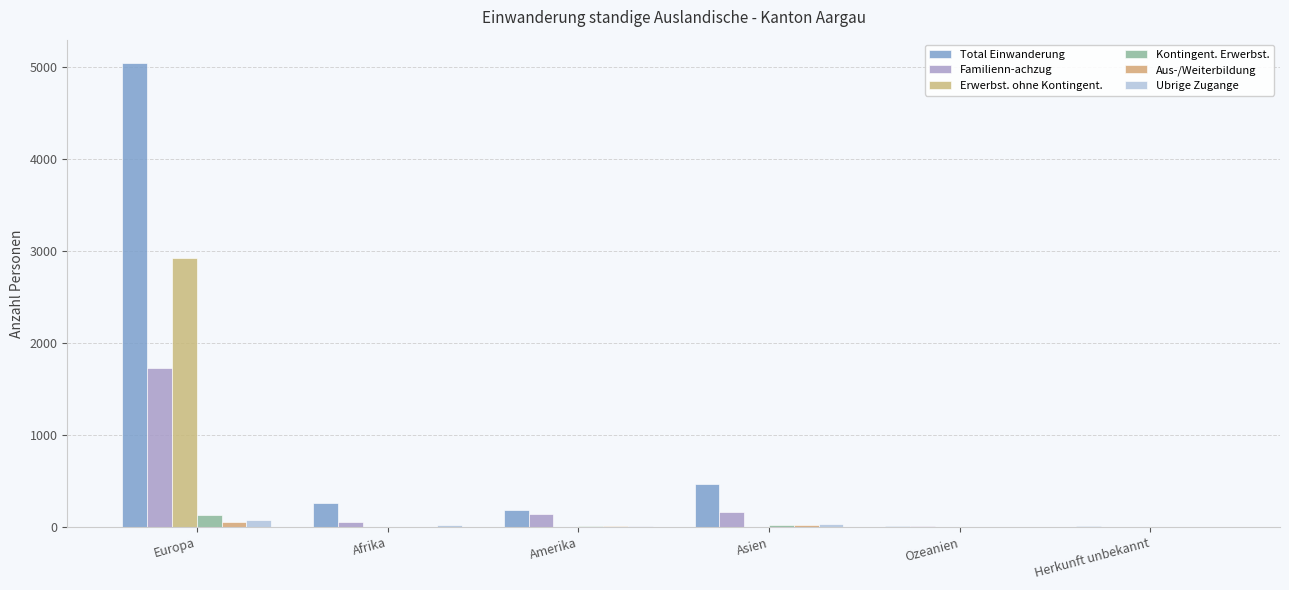

Reading left to right, transcribe all the data shown in this chart.

Total Einwanderung: Europa=5042	Afrika=264	Amerika=182	Asien=472	Ozeanien=16	Herkunft unbekannt=11
Familienn­achzug: Europa=1733	Afrika=51	Amerika=146	Asien=170	Ozeanien=12	Herkunft unbekannt=0
Erwerbst. ohne Kontingent.: Europa=2920	Afrika=0	Amerika=0	Asien=0	Ozeanien=0	Herkunft unbekannt=0
Kontingent. Erwerbst.: Europa=129	Afrika=1	Amerika=18	Asien=28	Ozeanien=2	Herkunft unbekannt=0
Aus-/Weiterbildung: Europa=60	Afrika=1	Amerika=8	Asien=29	Ozeanien=1	Herkunft unbekannt=0
Ubrige Zugange: Europa=79	Afrika=21	Amerika=10	Asien=35	Ozeanien=1	Herkunft unbekannt=0